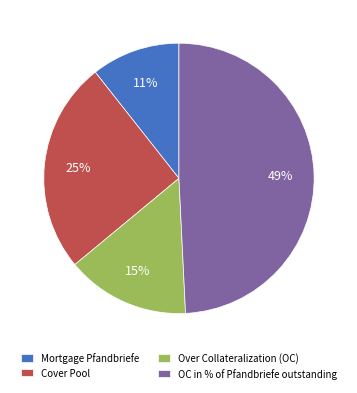

To the nearest percent, what is the combined percentage of Cover Pool and Mortgage Pfandbriefe?

36%